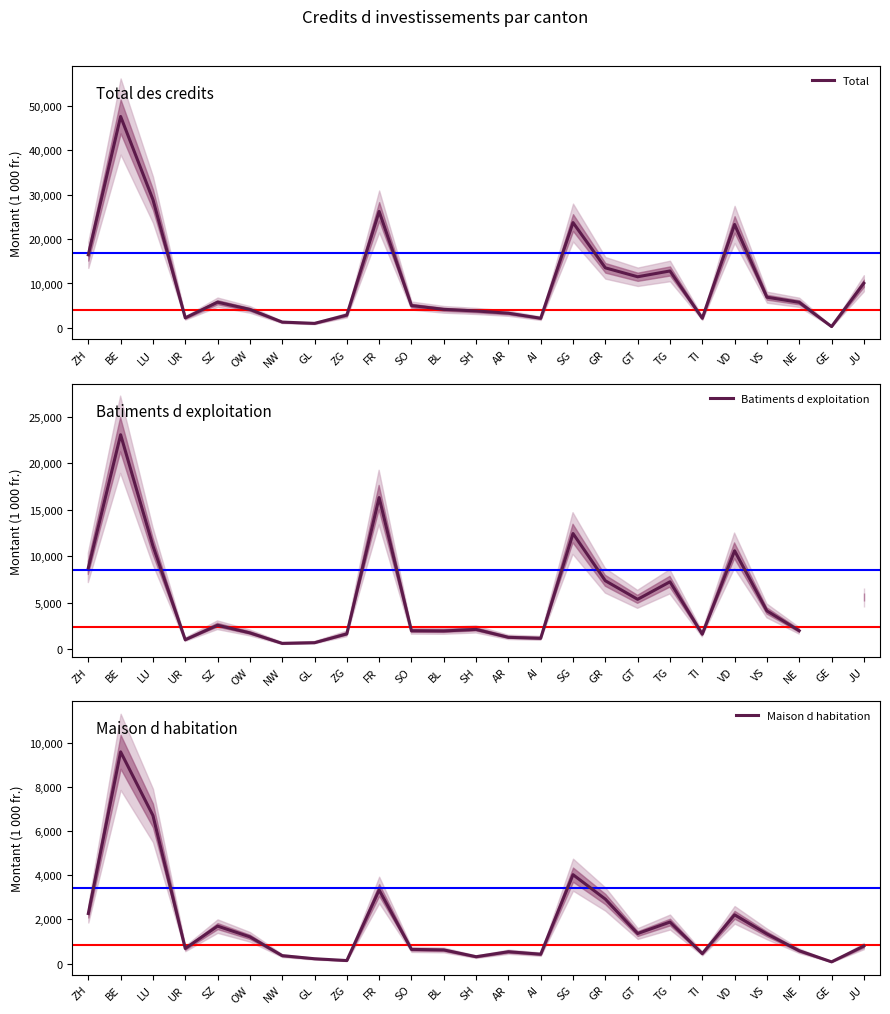

True or false: Total and Batiments d exploitation intersect in this chart.

False